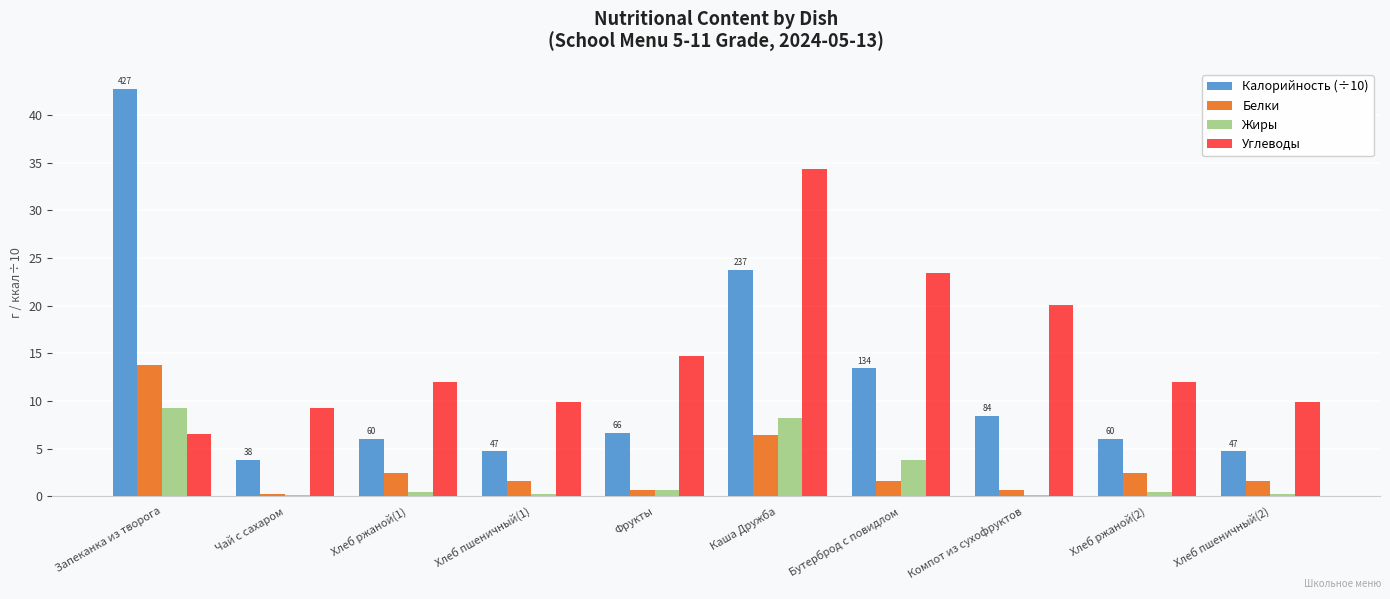

Which series has the largest total across all categories?

Углеводы